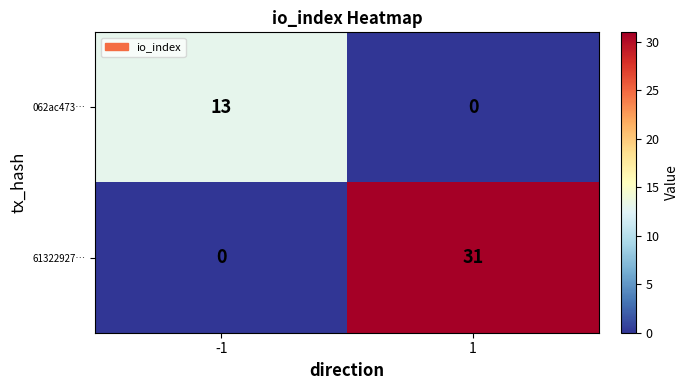

What is the greatest value displayed?

31